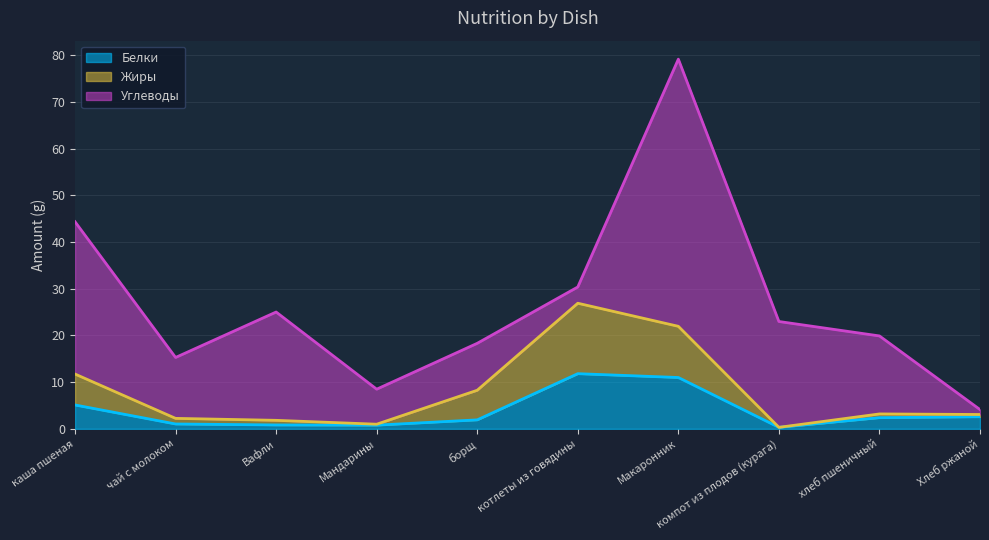

The value of Жиры at чай с молоком is 3.2. True or false?

False